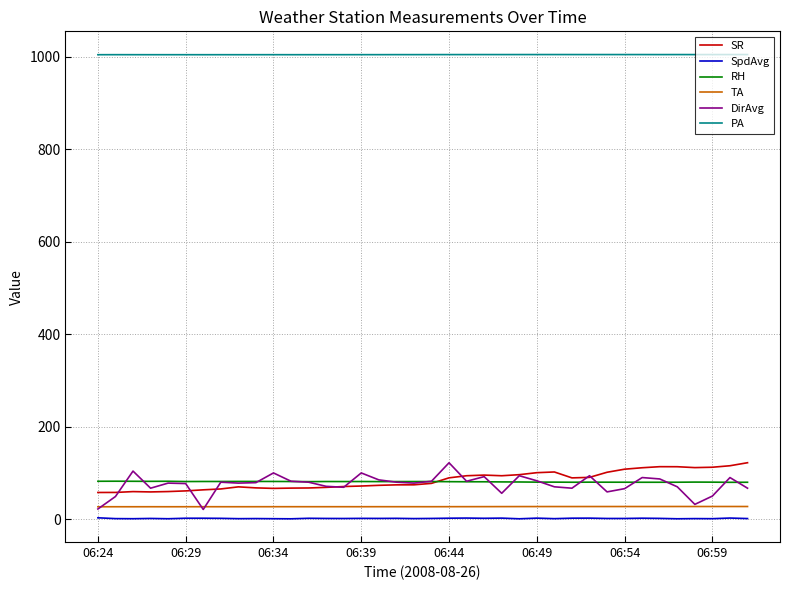

True or false: PA and TA intersect in this chart.

False